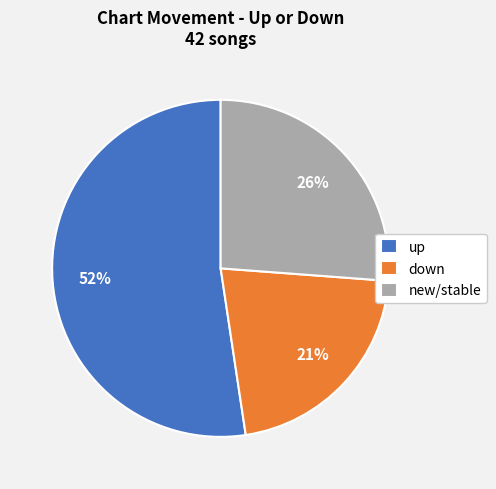

Do down and up together represent more than half of the pie?

Yes